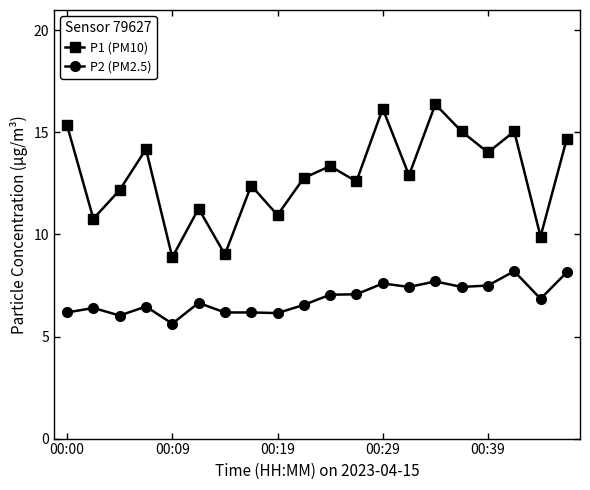

True or false: P1 (PM10) has more than 2 interior local peaks.

True